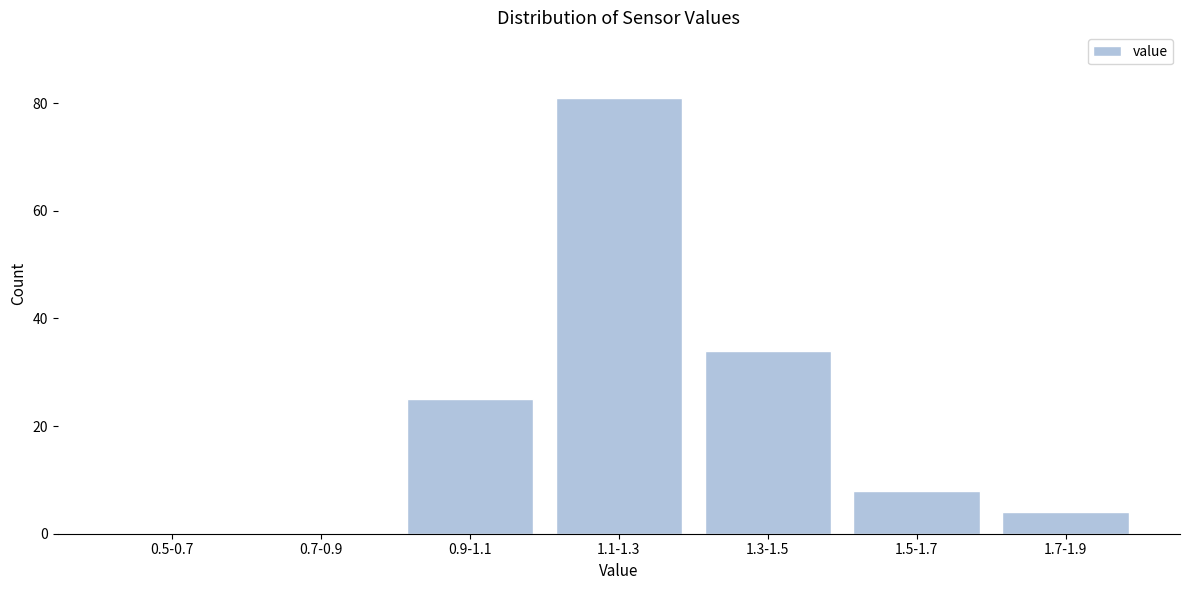

Reading left to right, list all the values displayed in this chart.

0.5-0.7=0	0.7-0.9=0	0.9-1.1=25	1.1-1.3=81	1.3-1.5=34	1.5-1.7=8	1.7-1.9=4